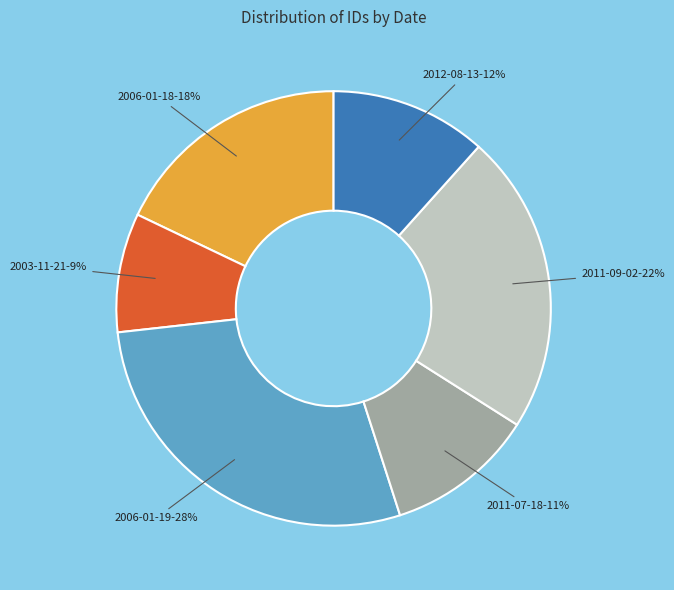

Is there a majority slice in this chart?

No